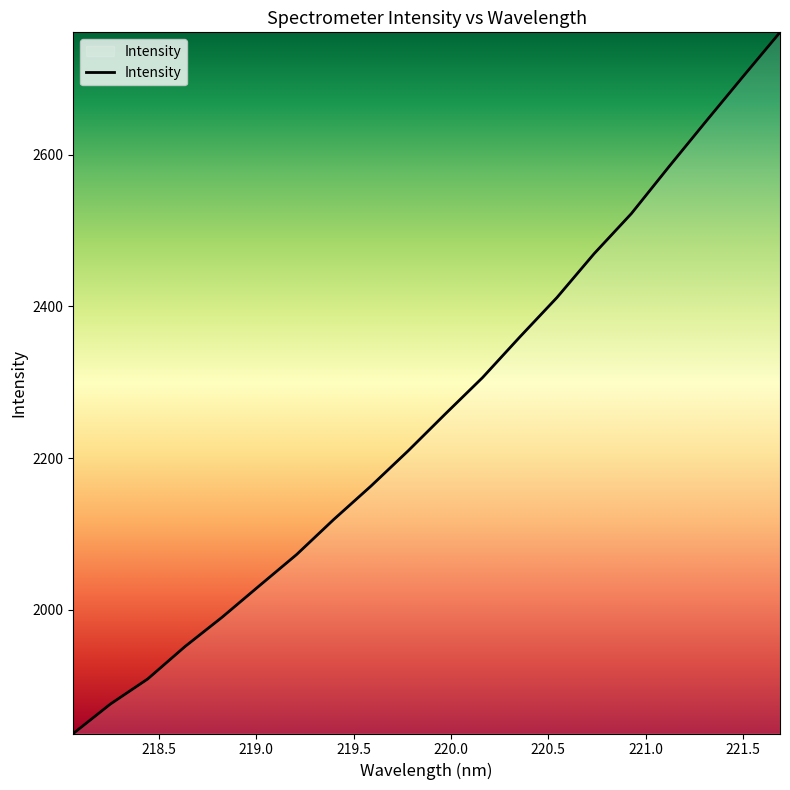

What is the difference between the maximum and second lowest values?

885.3